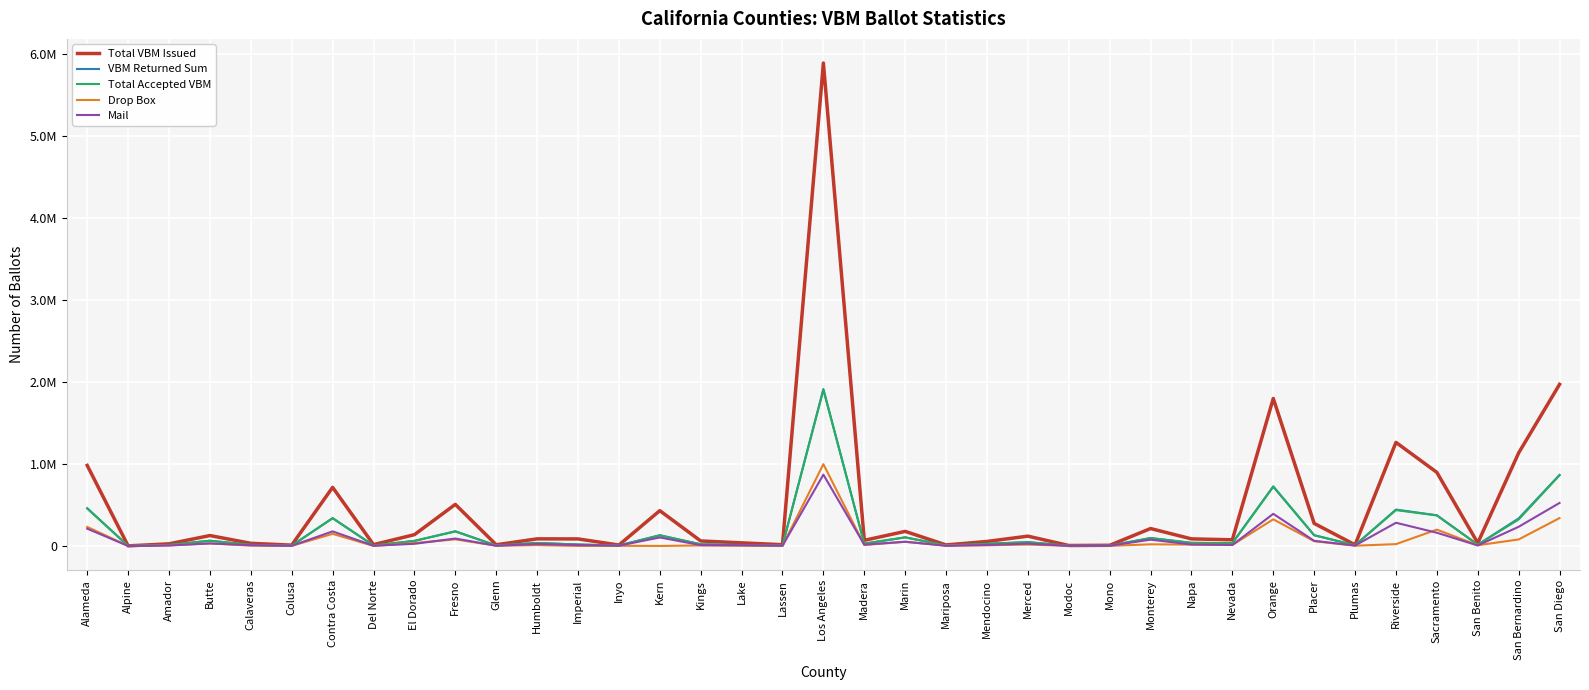

Where is the first local minimum for Drop Box?

Alpine